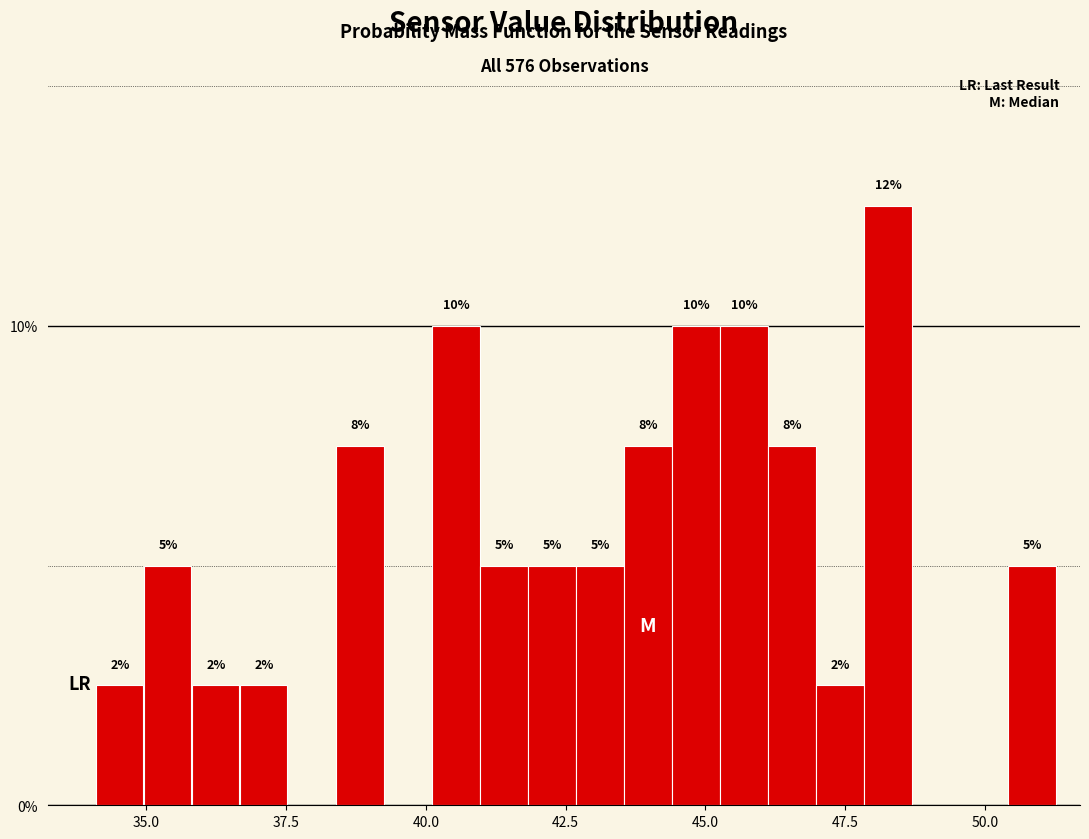

Read against the x-axis, roughly where is the centre of the tallest bar?

48.5